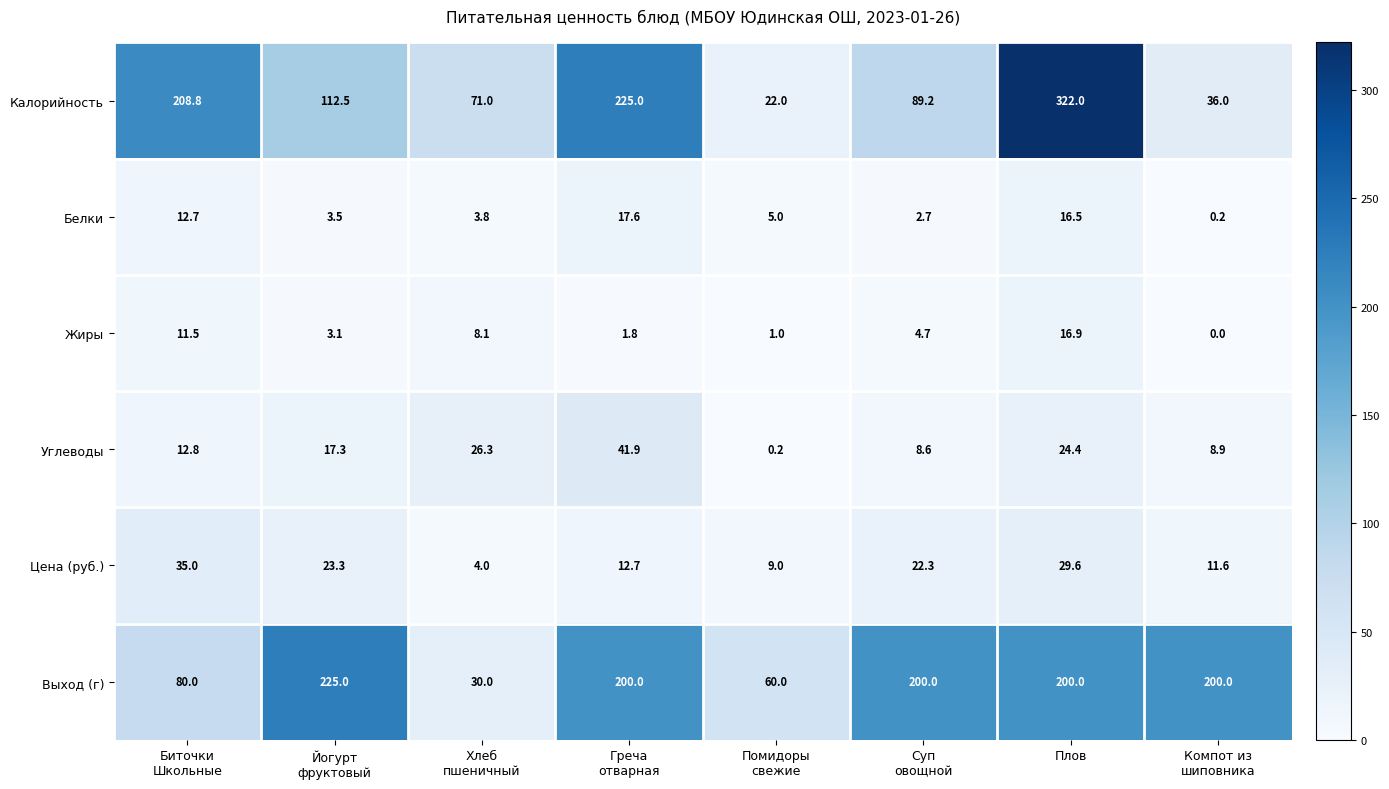

List the series in order of their peak value, lowest first.

Жиры, Белки, Цена (руб.), Углеводы, Выход (г), Калорийность